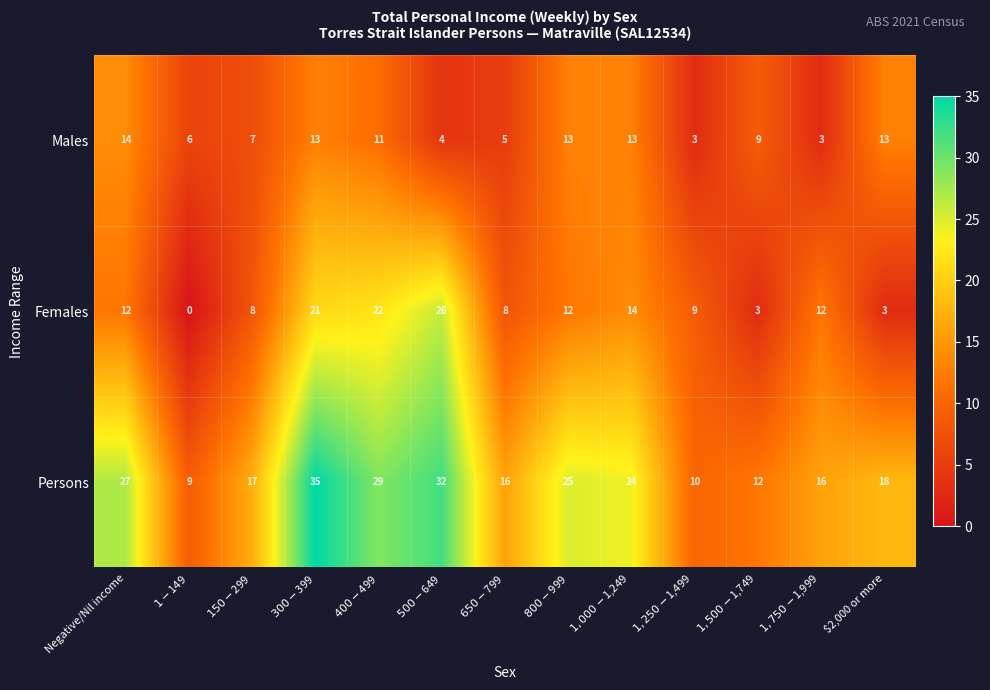

What is the spread (max minus min) of values at $1,250-$1,499?

7